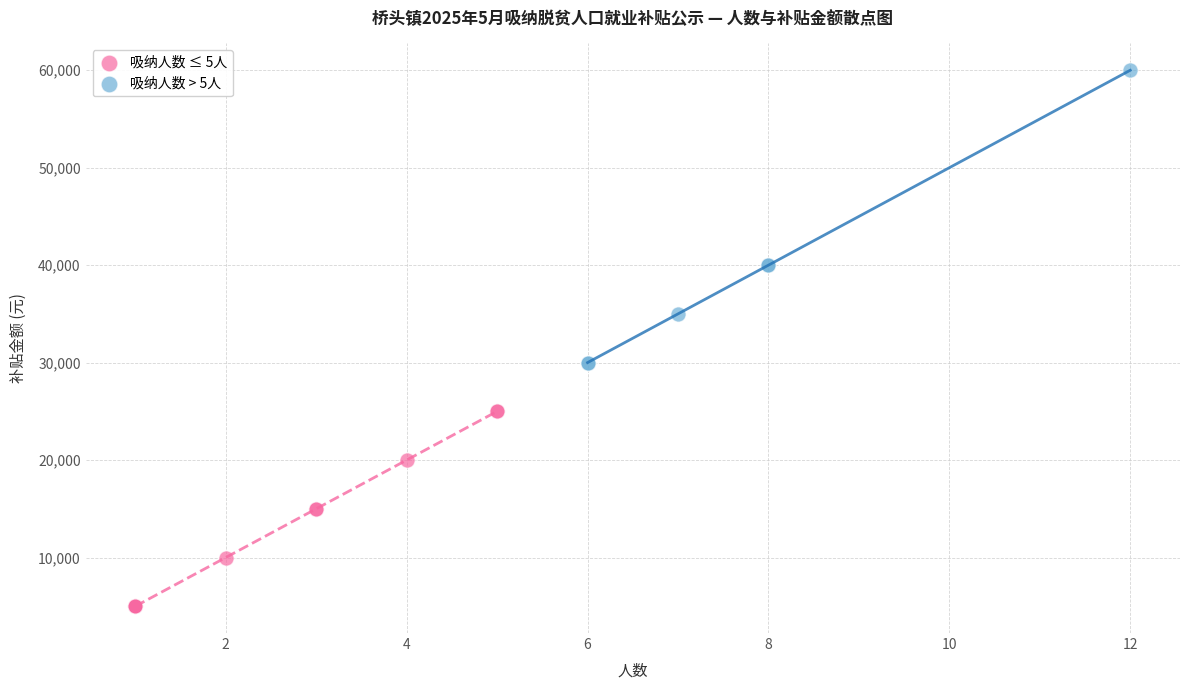

Which series has the largest Y range (max minus min)?

吸纳人数 > 5人